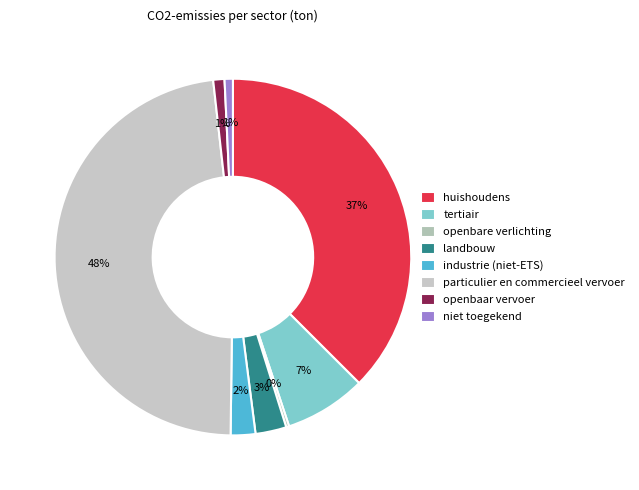

The huishoudens slice represents 45% of the pie. True or false?

False